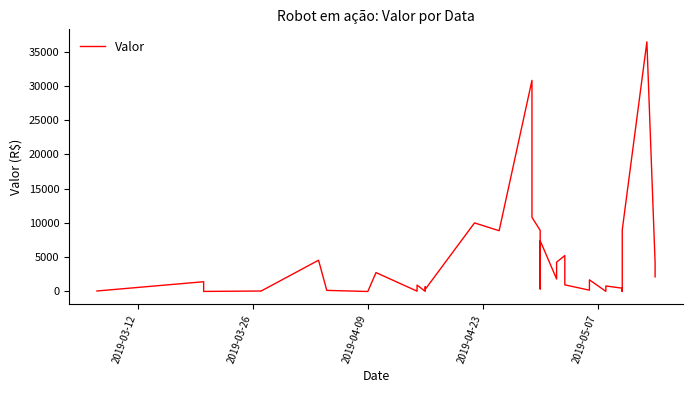

True or false: the data has more than 0 interior local peaks.

True